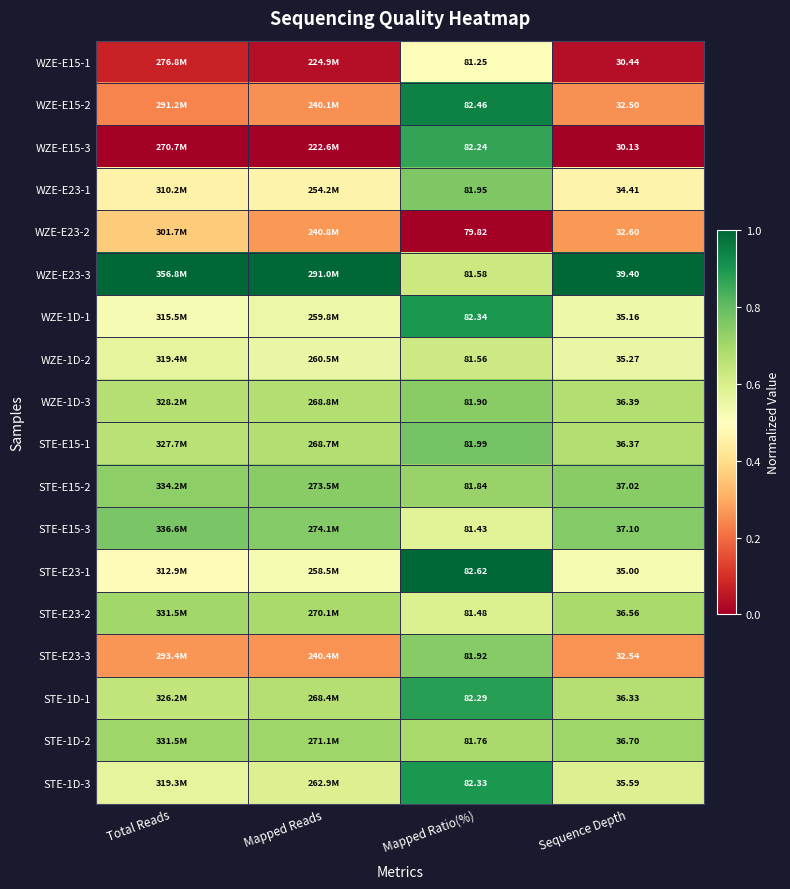

Is the value of WZE-E23-3 at Sequence Depth greater than the value of STE-E23-2 at Sequence Depth?

Yes